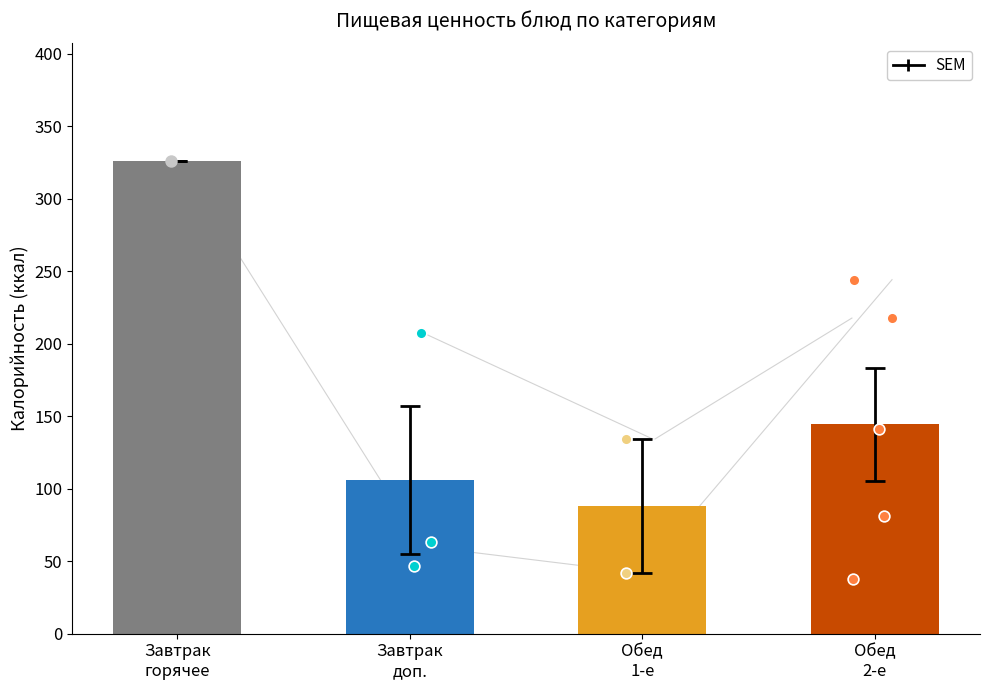

What is the change in value from Завтрак
доп. to Обед
2-е?

+38.5